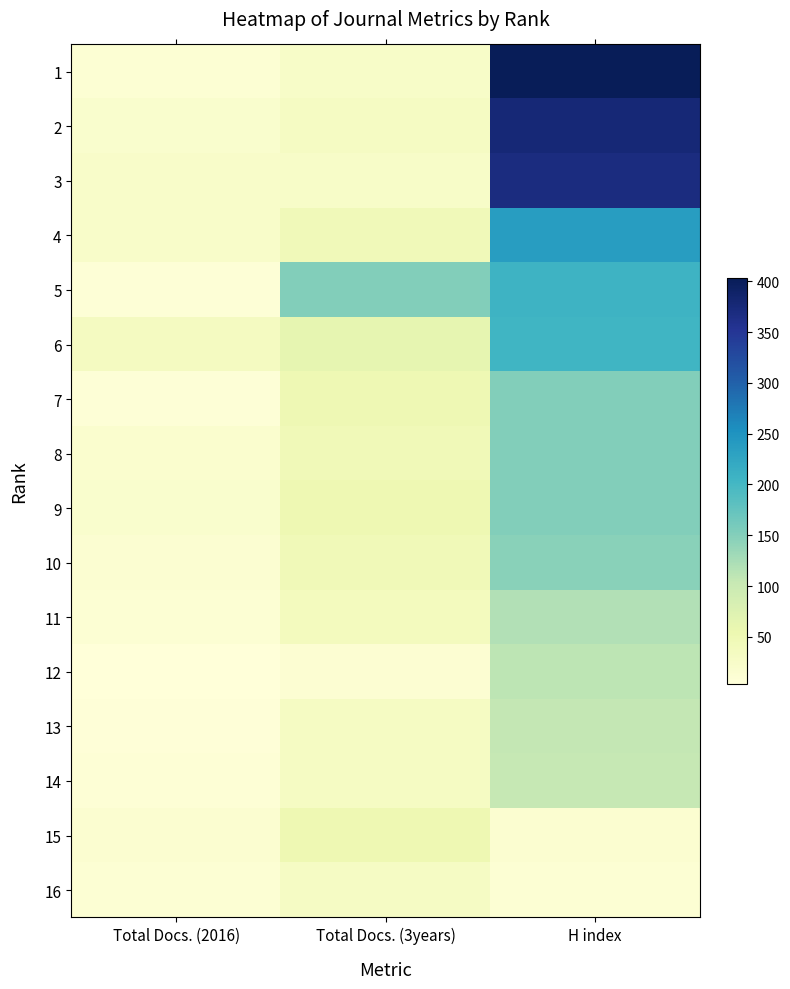

Reading left to right, extract all data points from this chart.

1: Total Docs. (2016)=11	Total Docs. (3years)=25	H index=403
2: Total Docs. (2016)=19	Total Docs. (3years)=31	H index=378
3: Total Docs. (2016)=23	Total Docs. (3years)=25	H index=369
4: Total Docs. (2016)=23	Total Docs. (3years)=43	H index=237
5: Total Docs. (2016)=8	Total Docs. (3years)=151	H index=207
6: Total Docs. (2016)=35	Total Docs. (3years)=62	H index=204
7: Total Docs. (2016)=8	Total Docs. (3years)=50	H index=152
8: Total Docs. (2016)=18	Total Docs. (3years)=46	H index=152
9: Total Docs. (2016)=19	Total Docs. (3years)=51	H index=152
10: Total Docs. (2016)=14	Total Docs. (3years)=46	H index=147
11: Total Docs. (2016)=11	Total Docs. (3years)=38	H index=118
12: Total Docs. (2016)=4	Total Docs. (3years)=12	H index=110
13: Total Docs. (2016)=6	Total Docs. (3years)=32	H index=106
14: Total Docs. (2016)=10	Total Docs. (3years)=32	H index=105
15: Total Docs. (2016)=15	Total Docs. (3years)=51	H index=15
16: Total Docs. (2016)=11	Total Docs. (3years)=29	H index=11